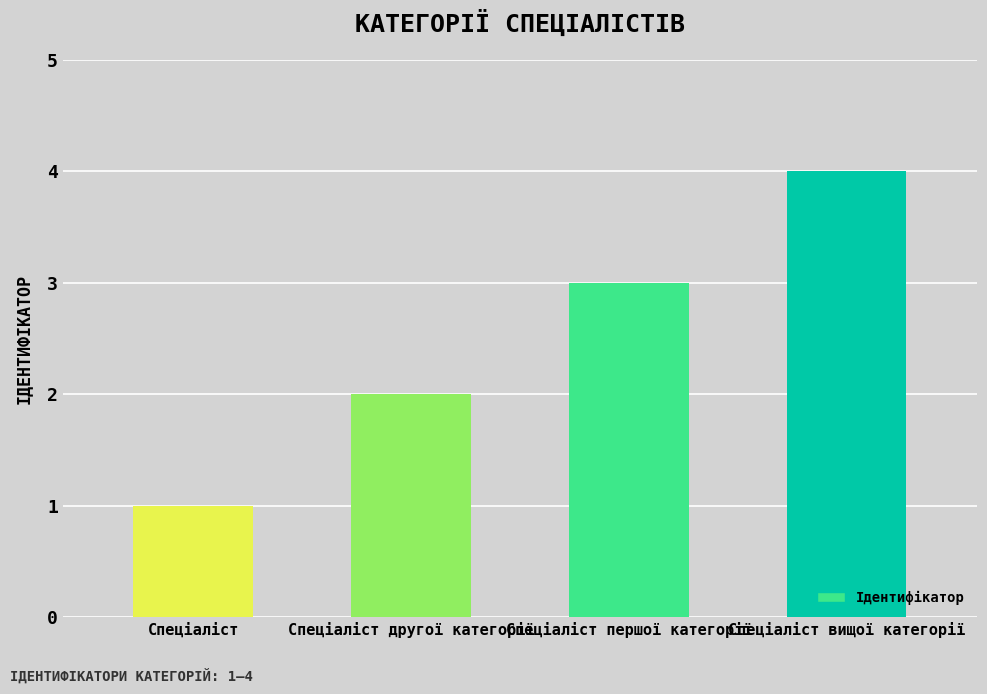

Are the bars grouped side by side (vs. stacked)?

No